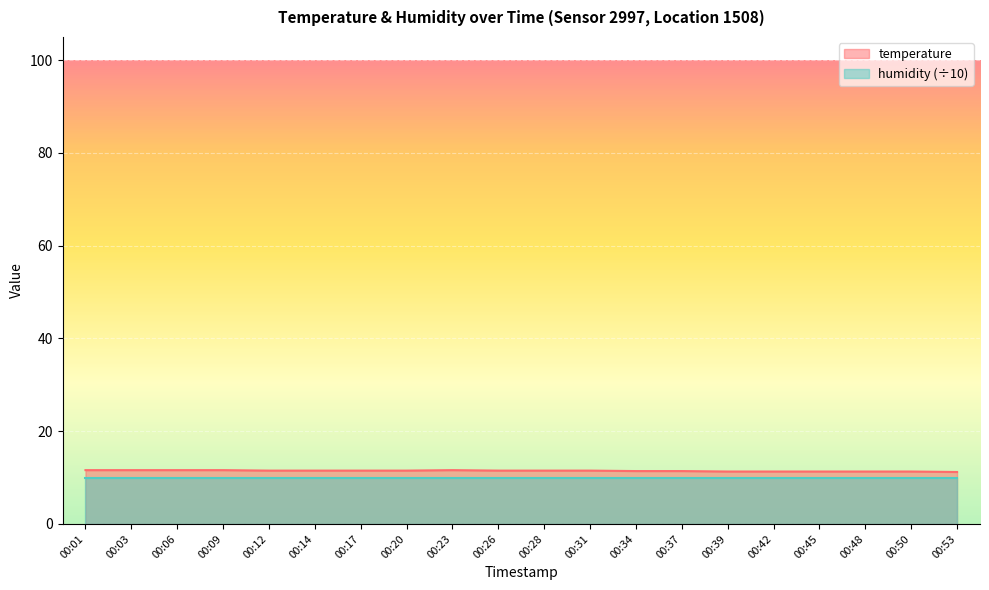

What is the change in value from 00:01 to 00:20?

-0.1